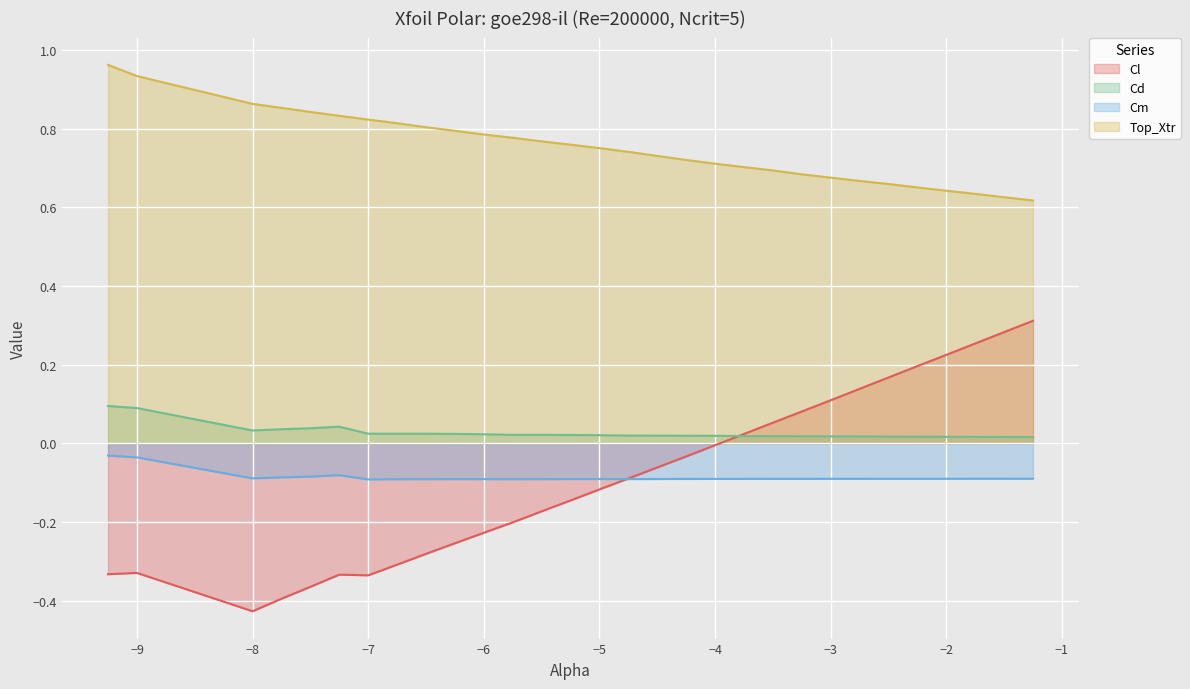

Does the chart display data point markers on the line(s)?

No